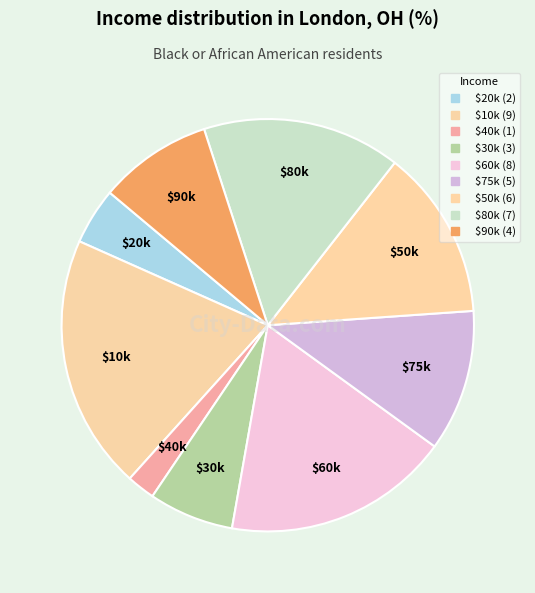

How many segments does this pie chart have?

9